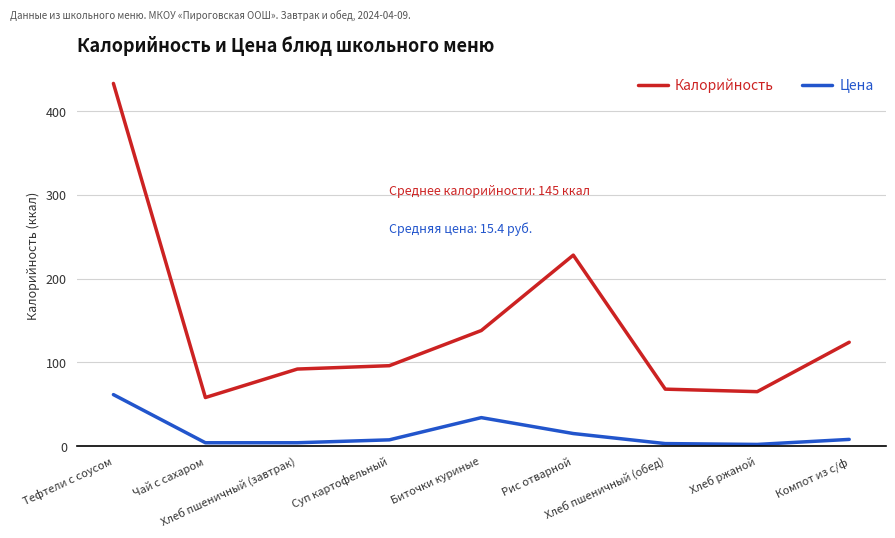

Rank the series by their average value, from highest to lowest.

Калорийность, Цена